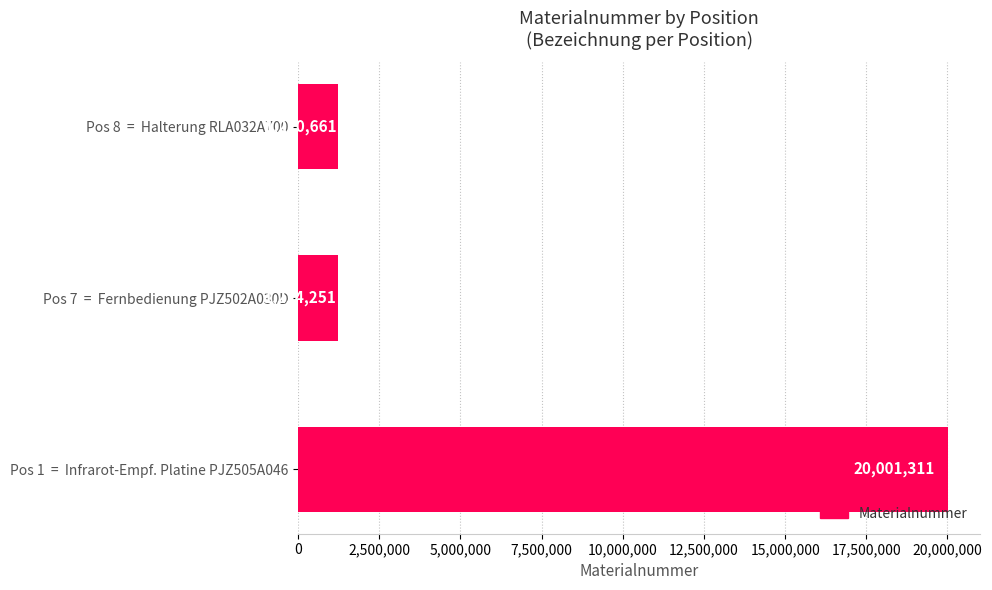

Approximately how many times larger is the value at Pos 8  =  Halterung RLA032A700 compared to Pos 7  =  Fernbedienung PJZ502A030D?

1.0